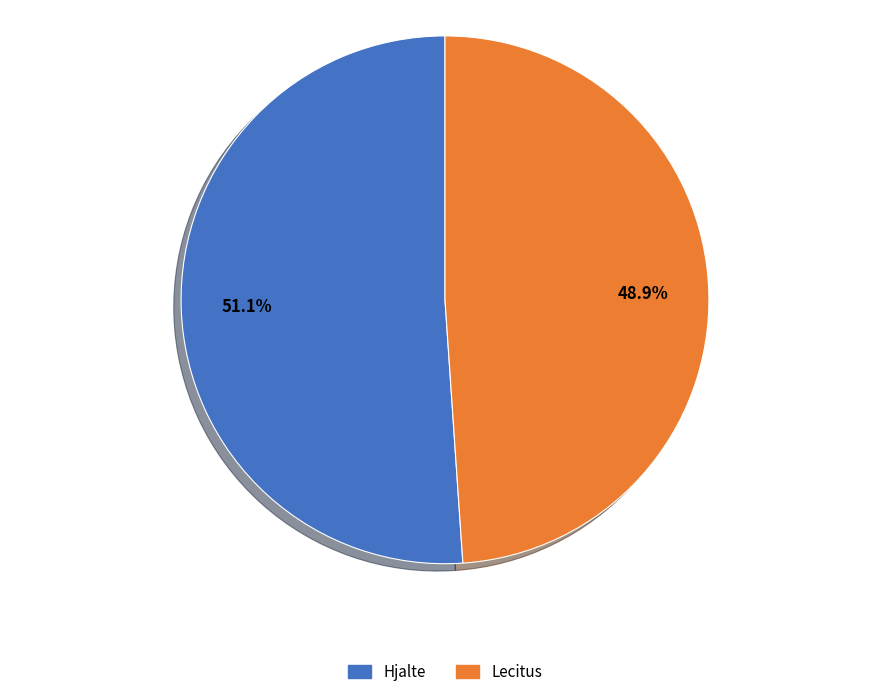

Is there a majority slice in this chart?

Yes